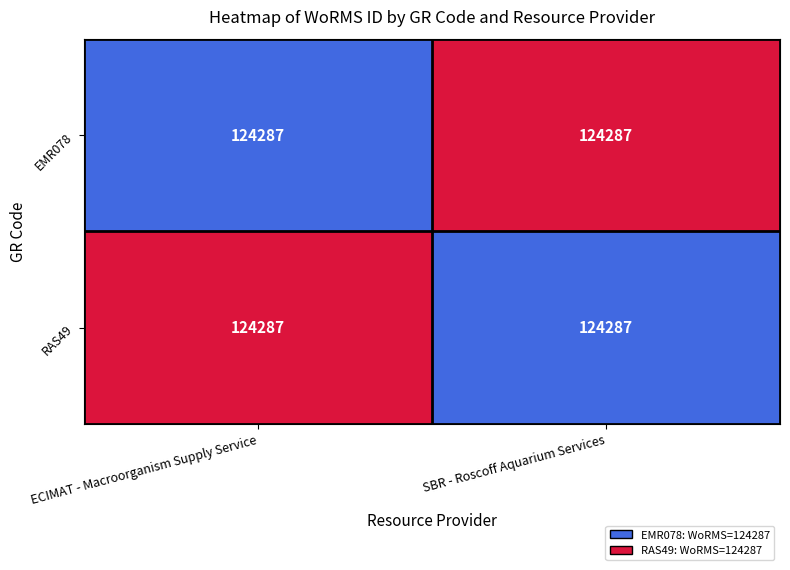

Rank the categories by RAS49 value from highest to lowest.

ECIMAT - Macroorganism Supply Service, SBR - Roscoff Aquarium Services